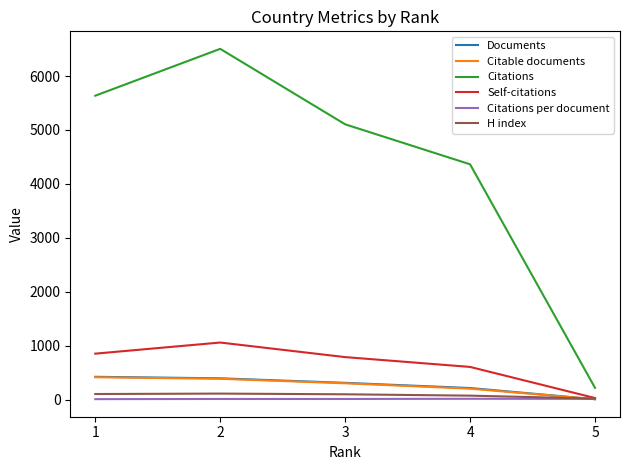

What is the greatest value displayed?

6503.0